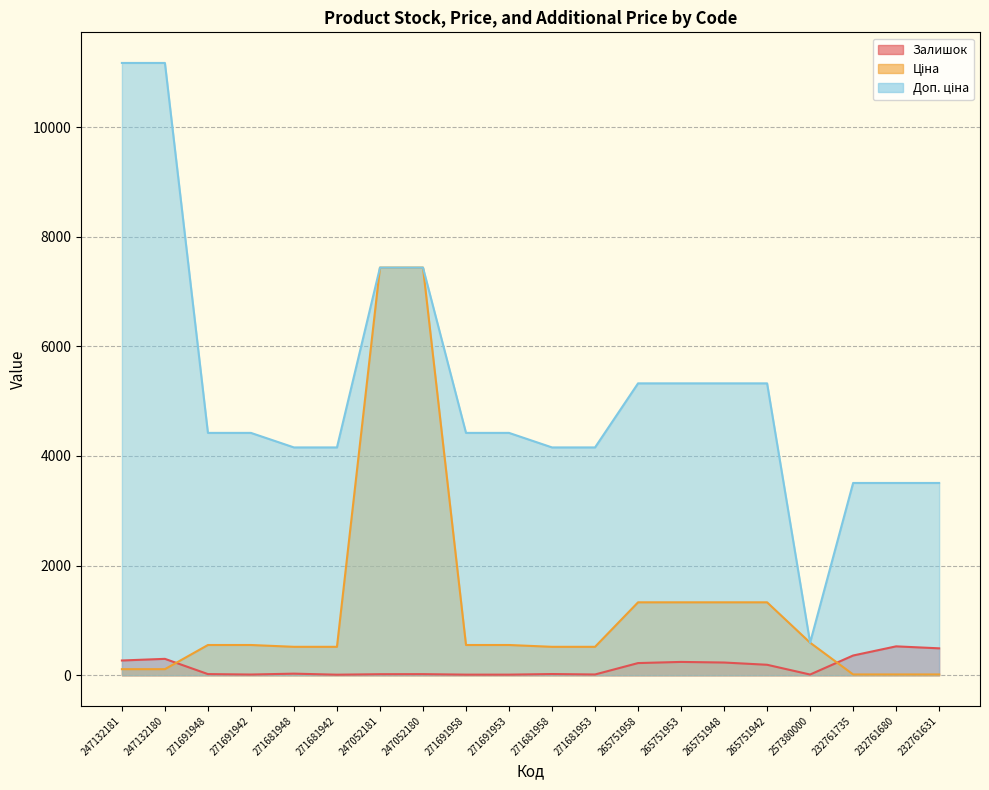

What is the average value of the Залишок series?

151.8